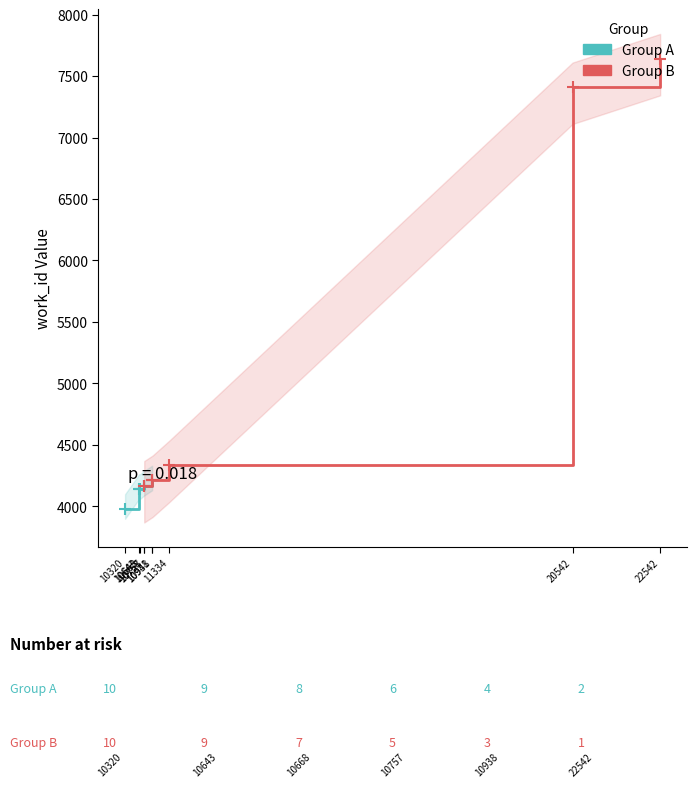

What are all the series names shown in the legend?

Group A, Group B